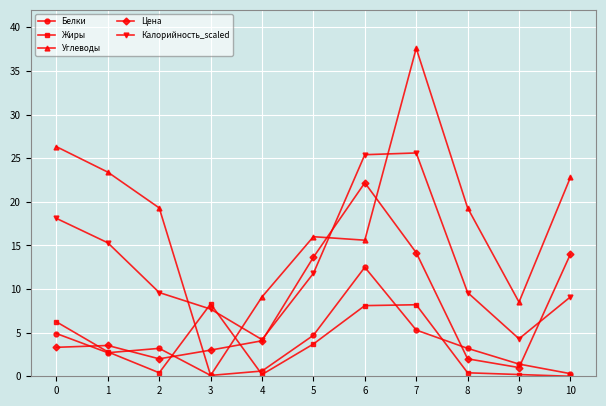

At which label is Цена closest to 11?

5